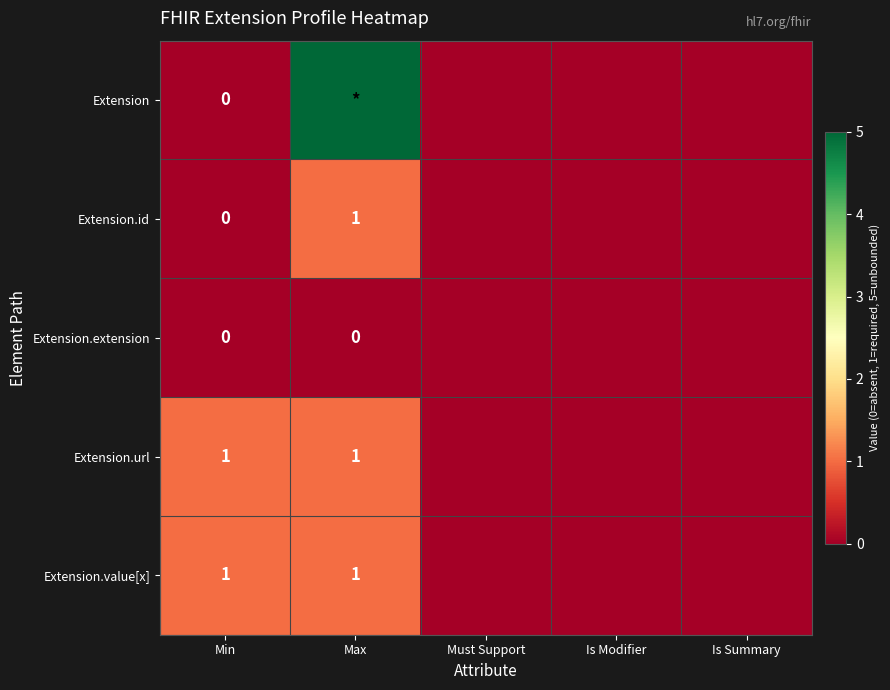

Is it true that Extension.value[x] equals 0 at Min?

False